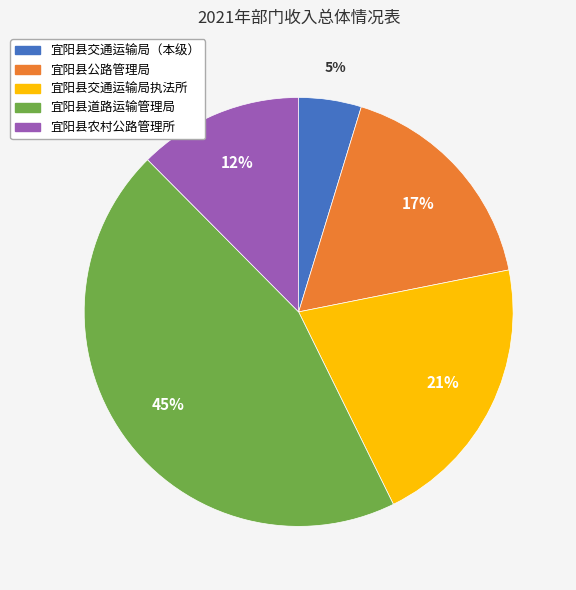

How many segments does this pie chart have?

5